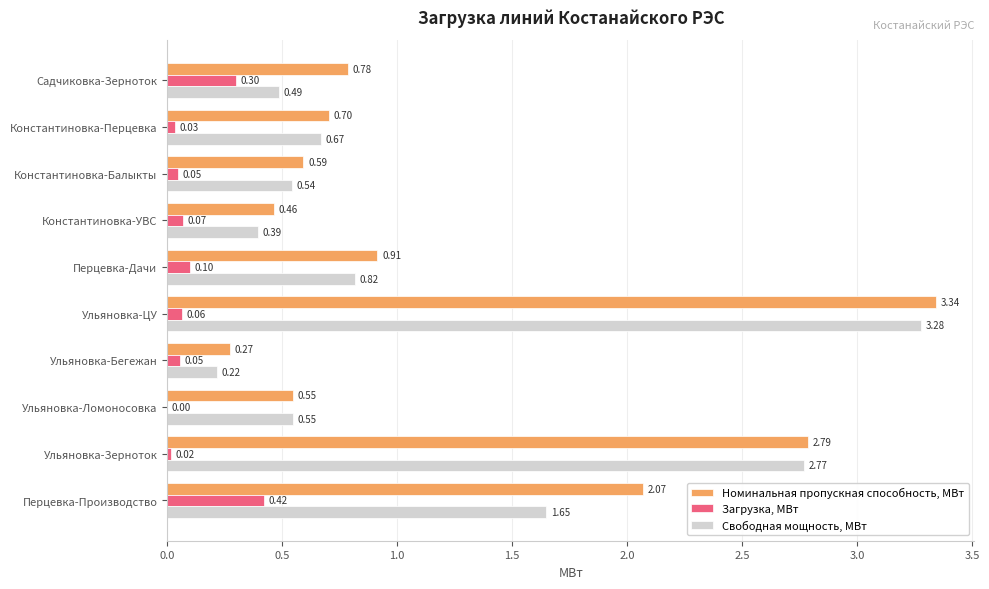

Which series changed the most between Константиновка-УВС and Ульяновка-Бегежан?

Номинальная пропускная способность, МВт